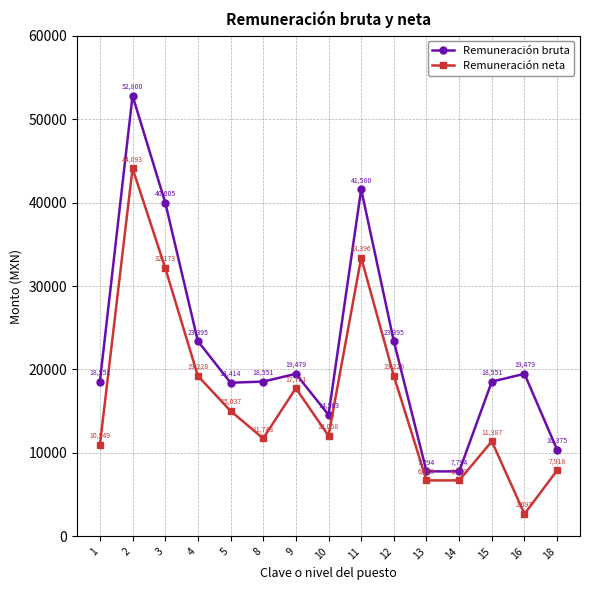

What is the greatest value displayed?

52800.0